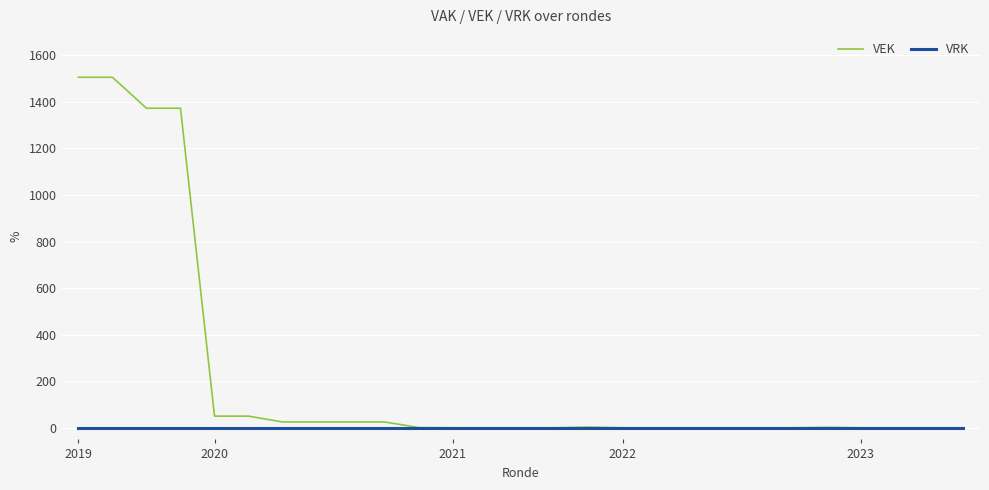

What is the maximum value shown in the chart?

1506